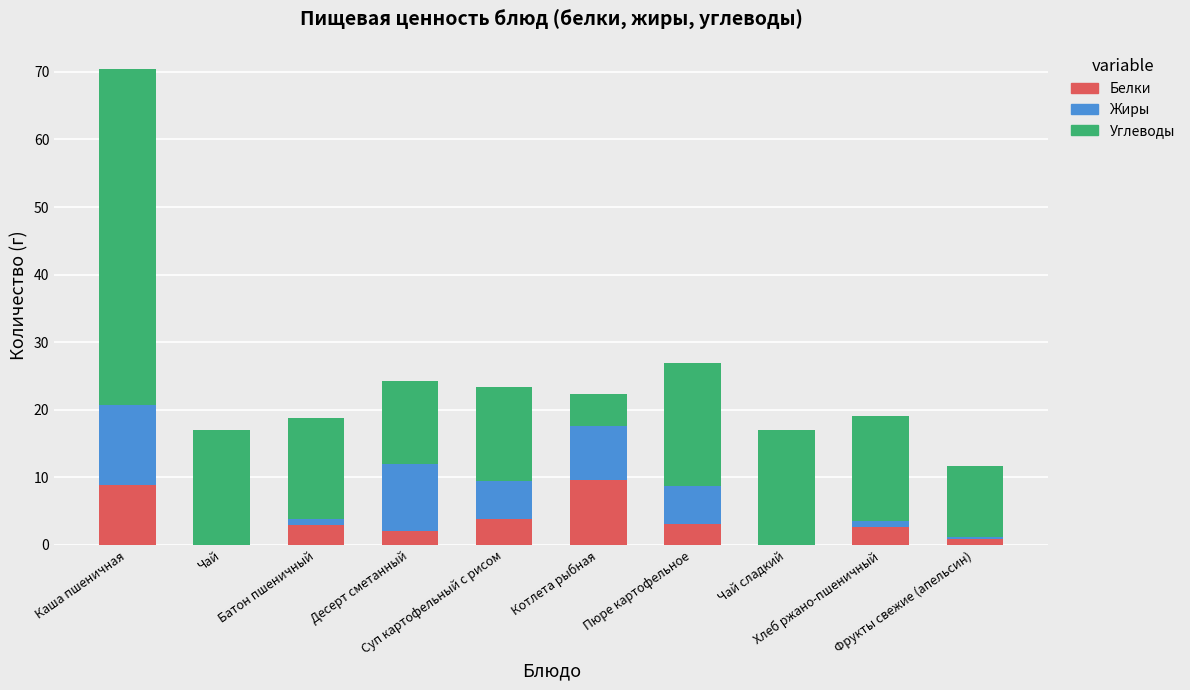

What is the maximum value for Белки?

9.6